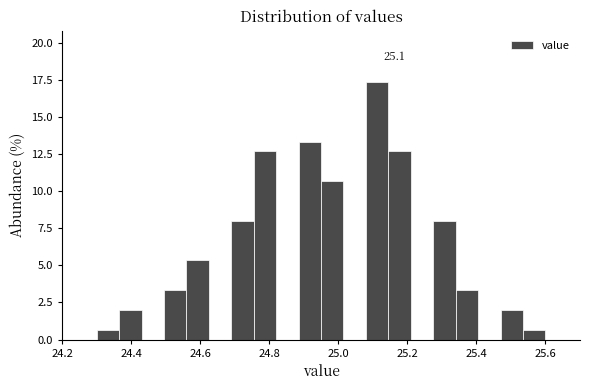

Read against the x-axis, roughly where is the centre of the tallest bar?

25.12